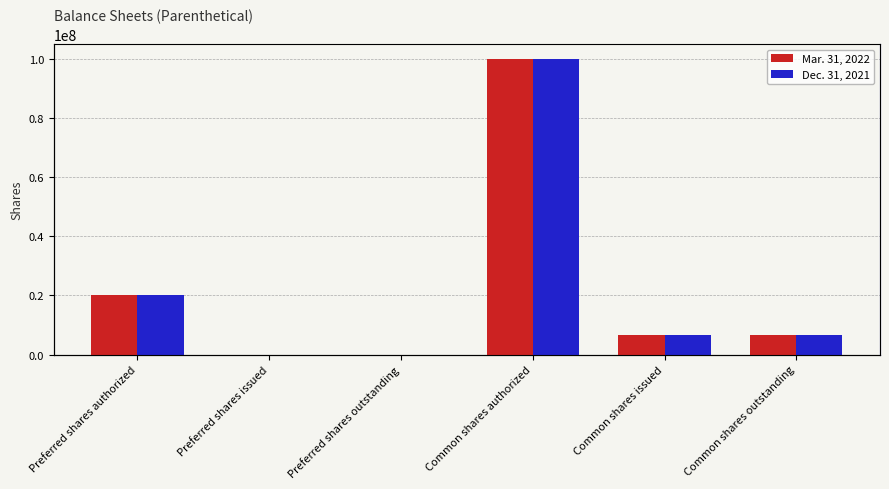

True or false: Mar. 31, 2022 has a value of 33422422 at Preferred shares outstanding.

False